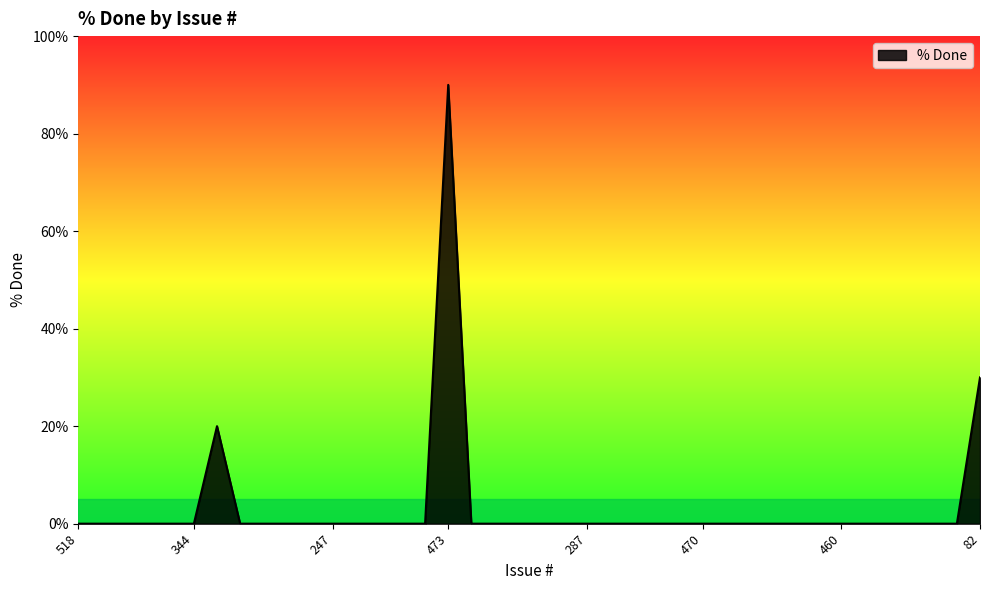

What is the difference between the maximum and minimum values?

90